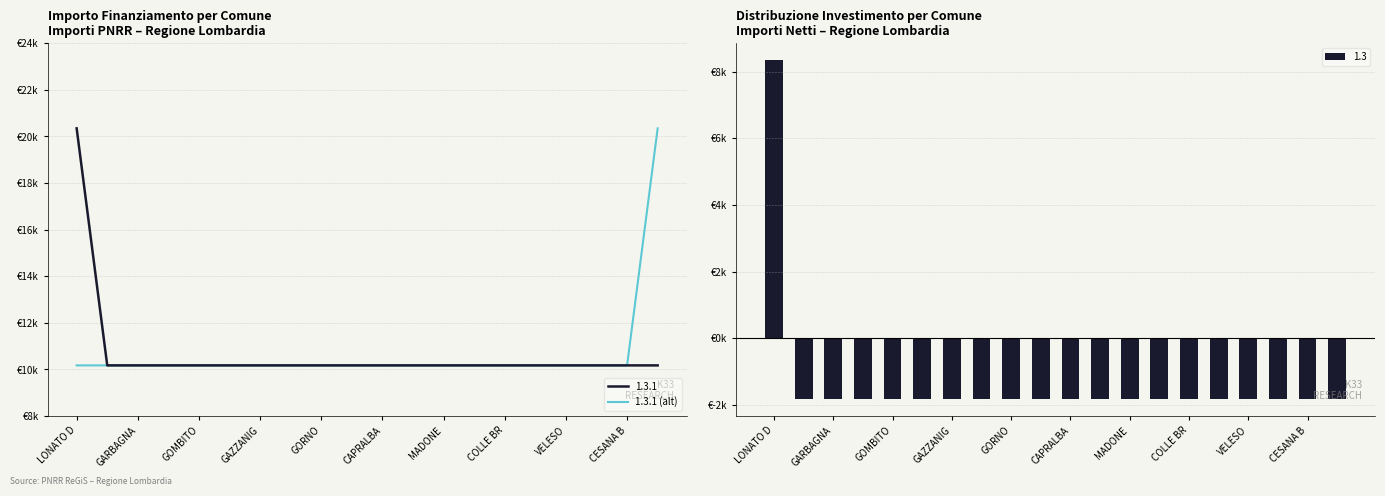

How many categories are shown in the chart?

20